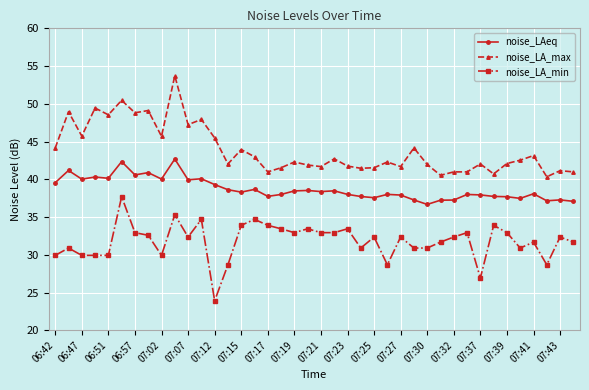

What is the sum of all noise_LA_max values?

1755.5